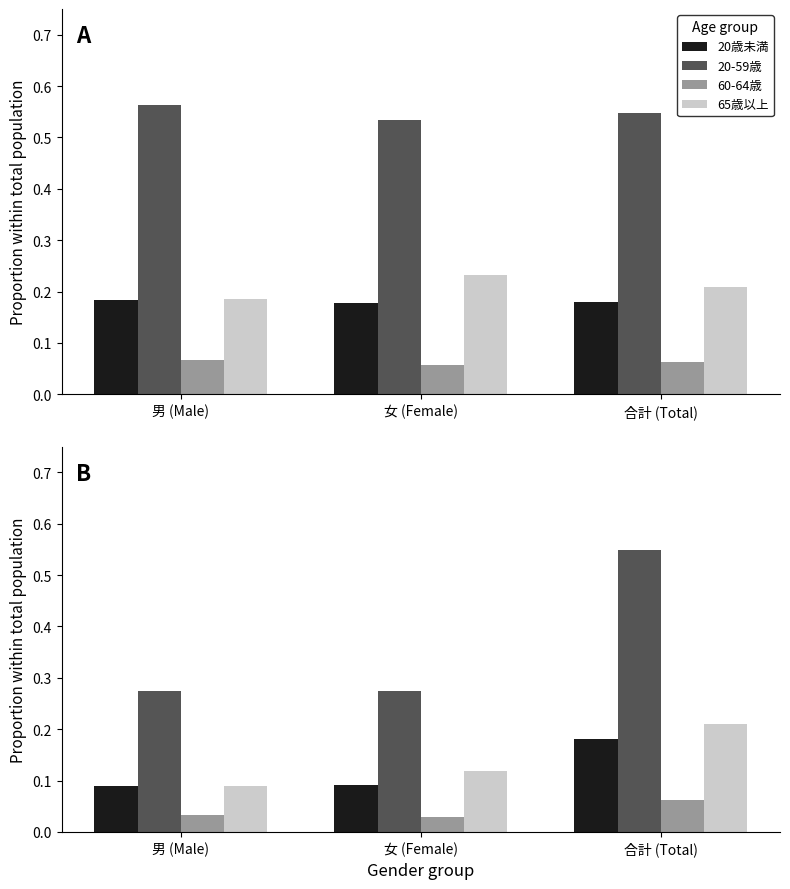

Which series has the widest spread of values?

20-59歳